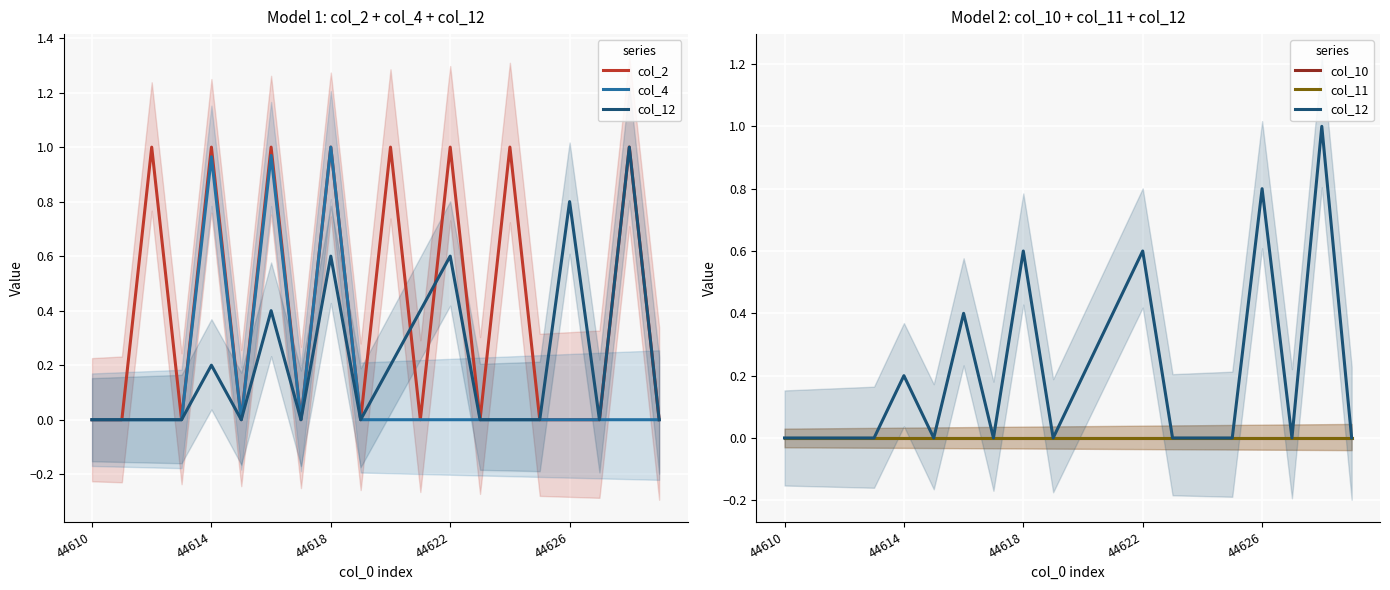

What is the label of the 1st point from the right?

19